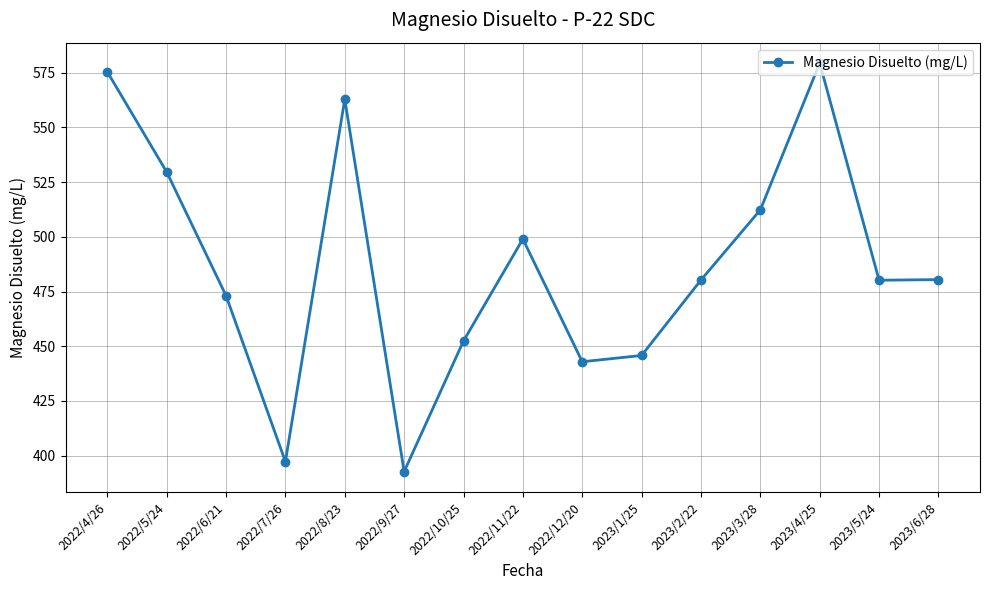

True or false: there are more than 0 points higher than both neighbors.

True